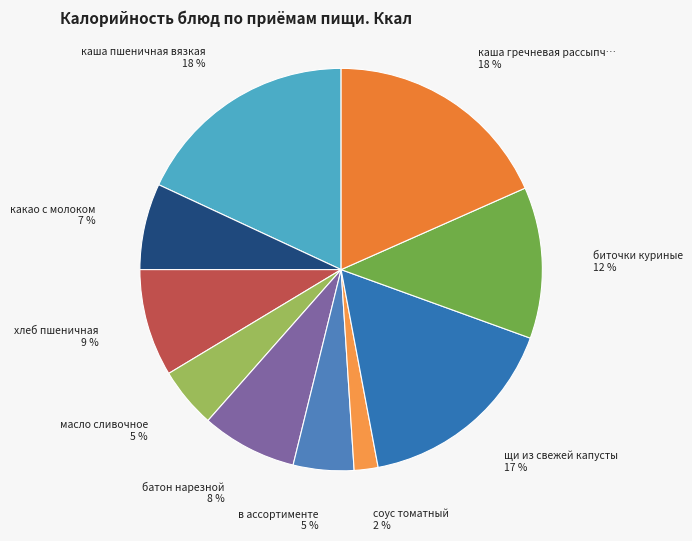

How many slices are in this pie chart?

10